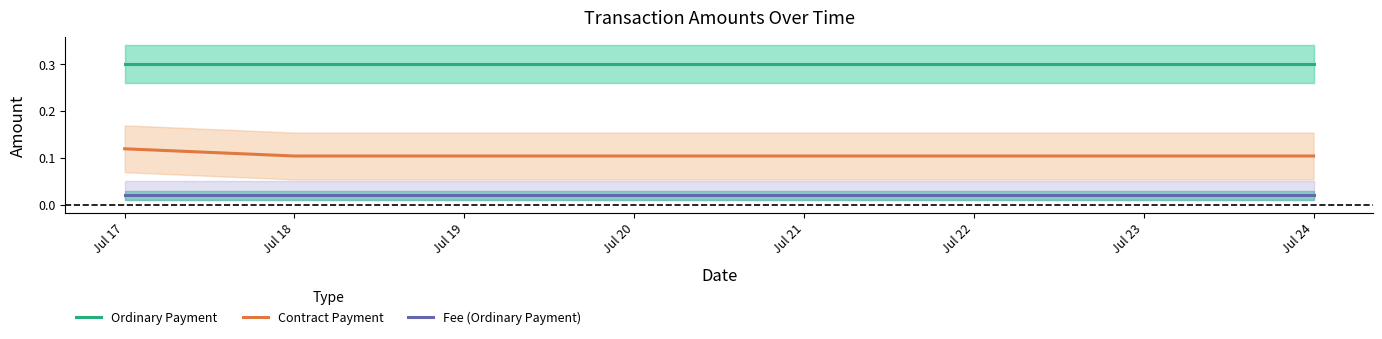

List the series in order of their overall mean, lowest first.

Fee (Ordinary Payment), Contract Payment, Ordinary Payment